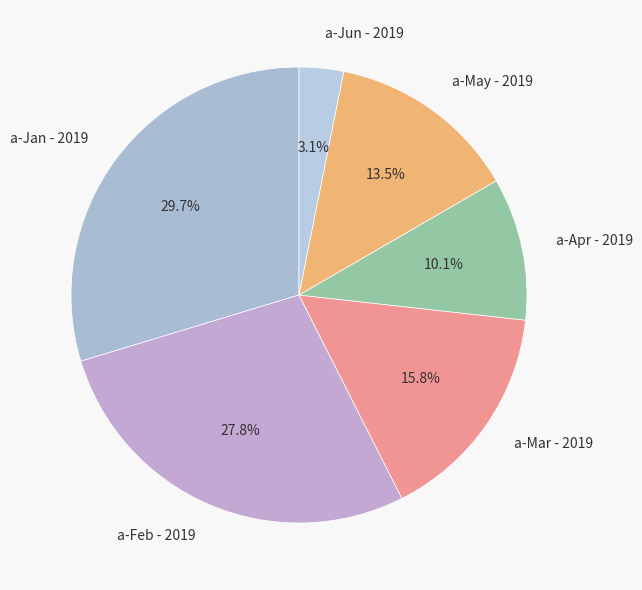

How many slices are in this pie chart?

6